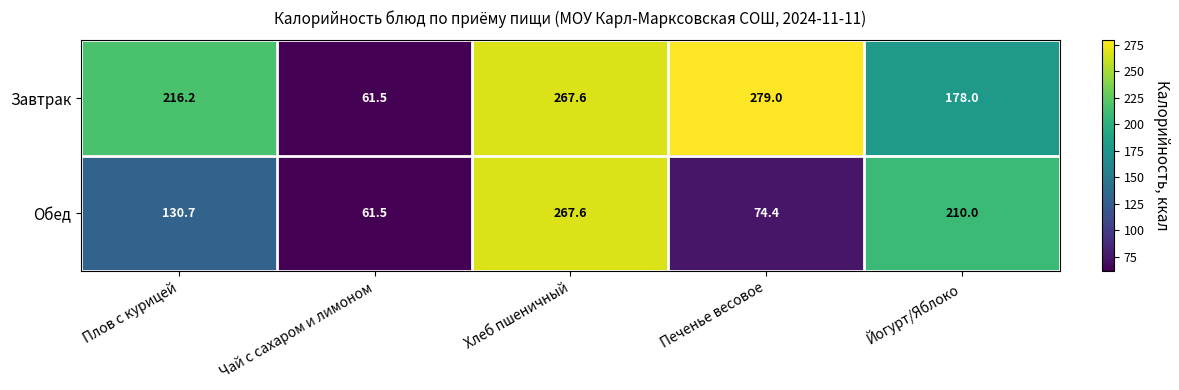

Rank the series by their maximum value, from lowest to highest.

Обед, Завтрак